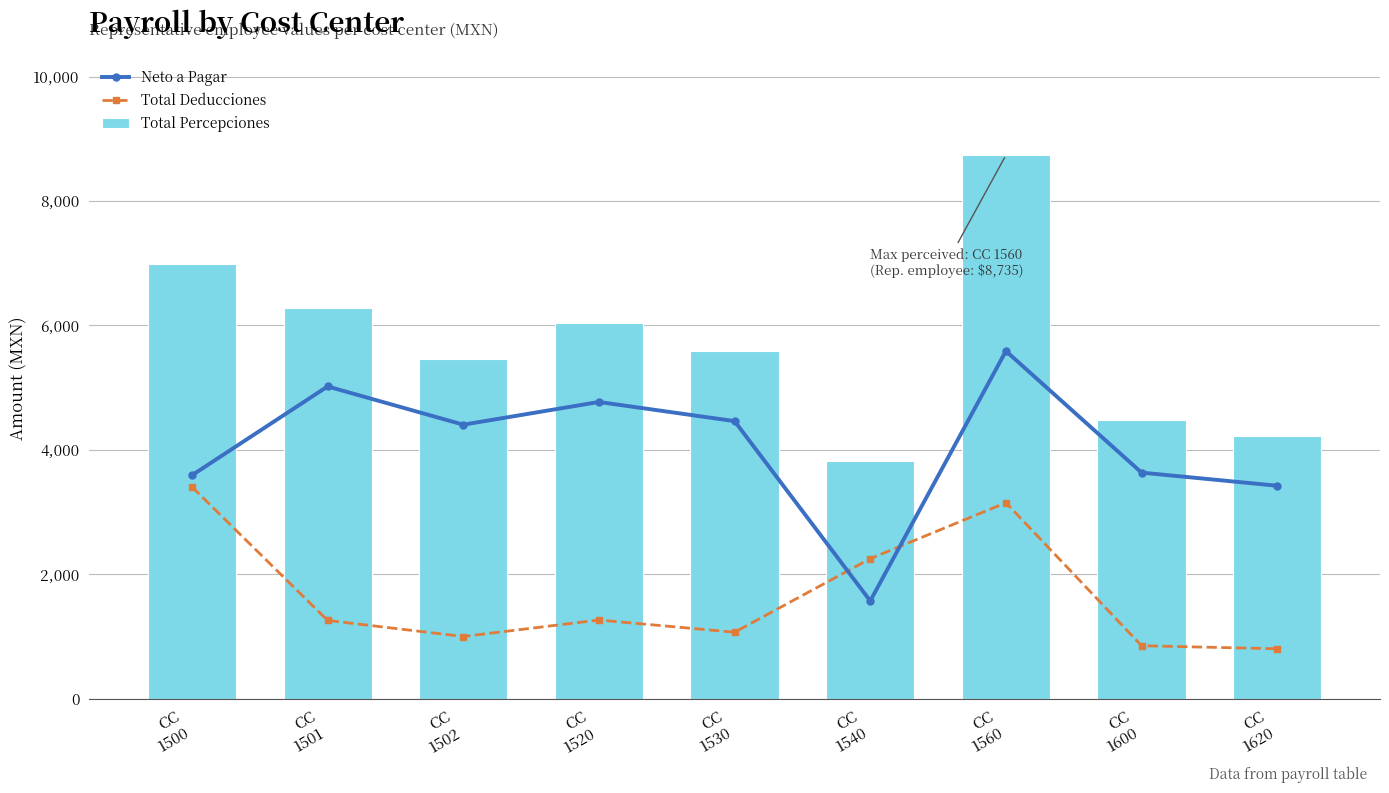

How many data points does each series have?

9